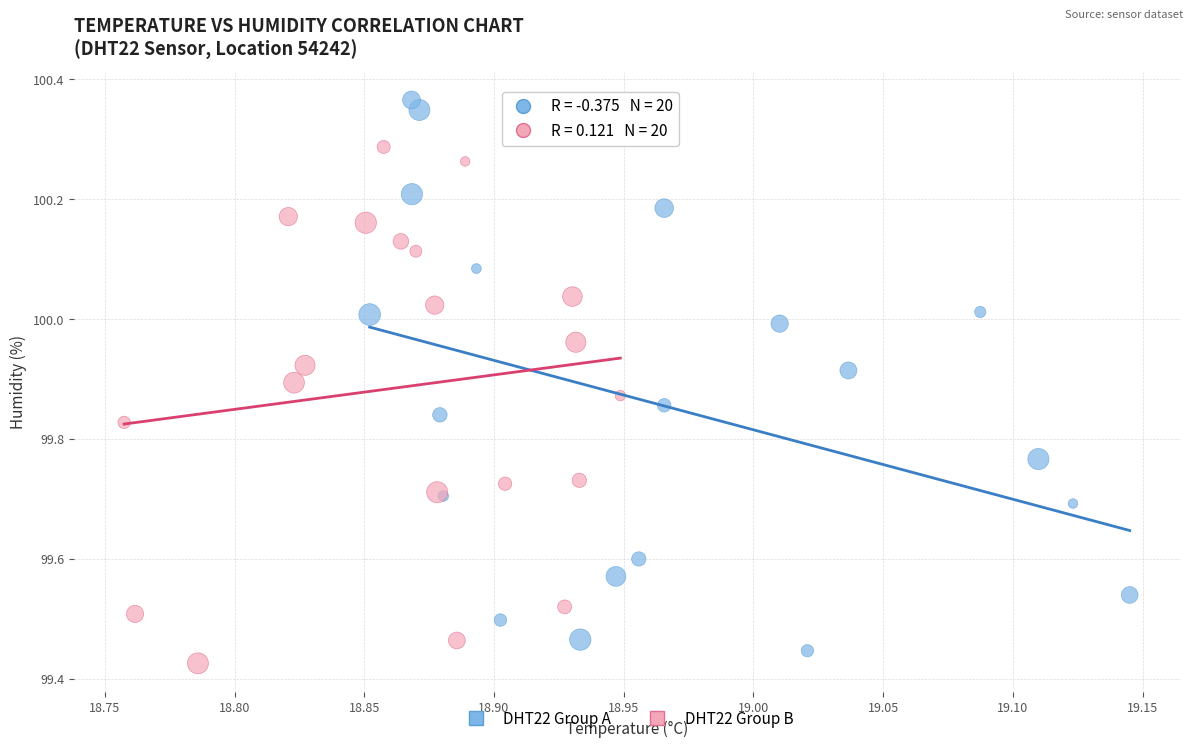

Which series contains the highest Y value?

DHT22 Group A